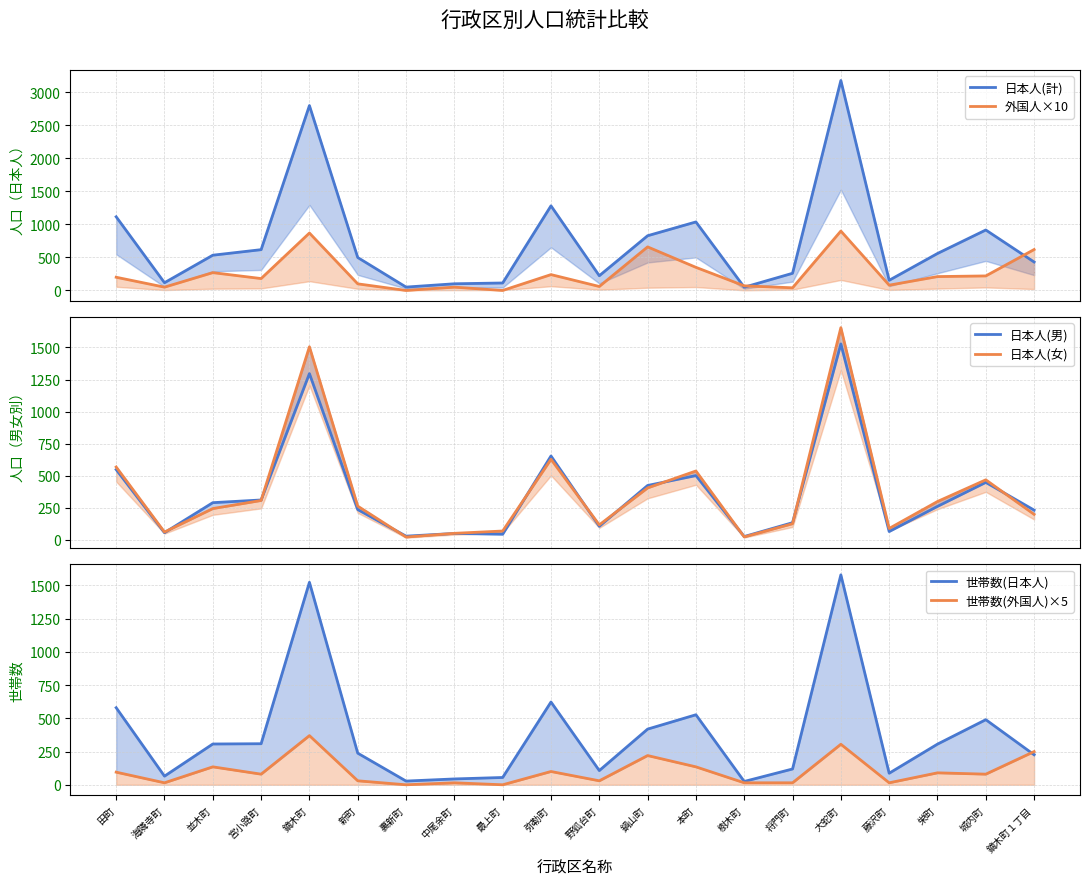

How many data points does each series have?

20